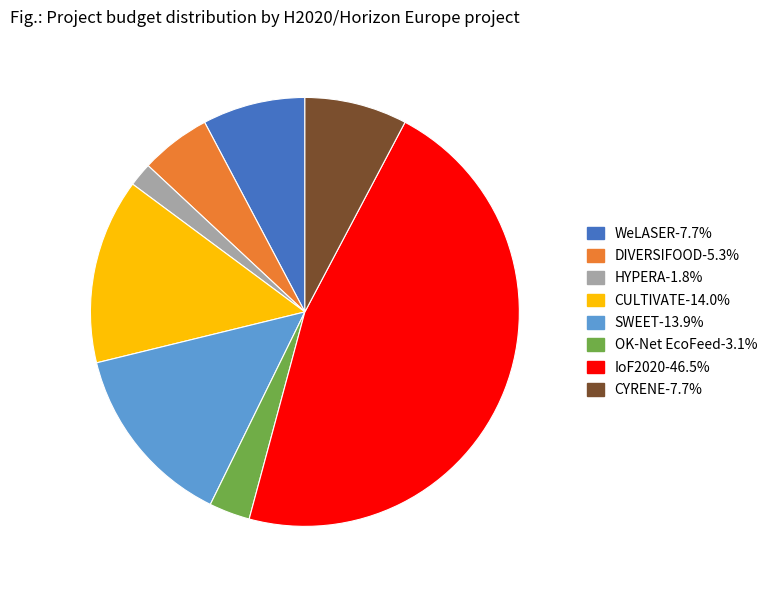

Approximately how many times larger is the value at CULTIVATE compared to OK-Net EcoFeed?

4.5